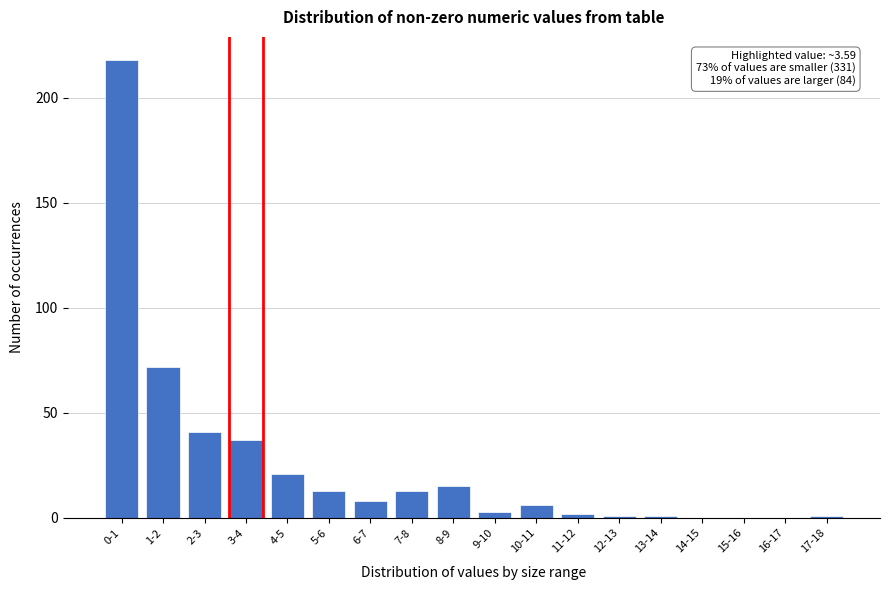

Reading left to right, what are all the values shown in this chart?

0-1=218	1-2=72	2-3=41	3-4=37	4-5=21	5-6=13	6-7=8	7-8=13	8-9=15	9-10=3	10-11=6	11-12=2	12-13=1	13-14=1	14-15=0	15-16=0	16-17=0	17-18=1